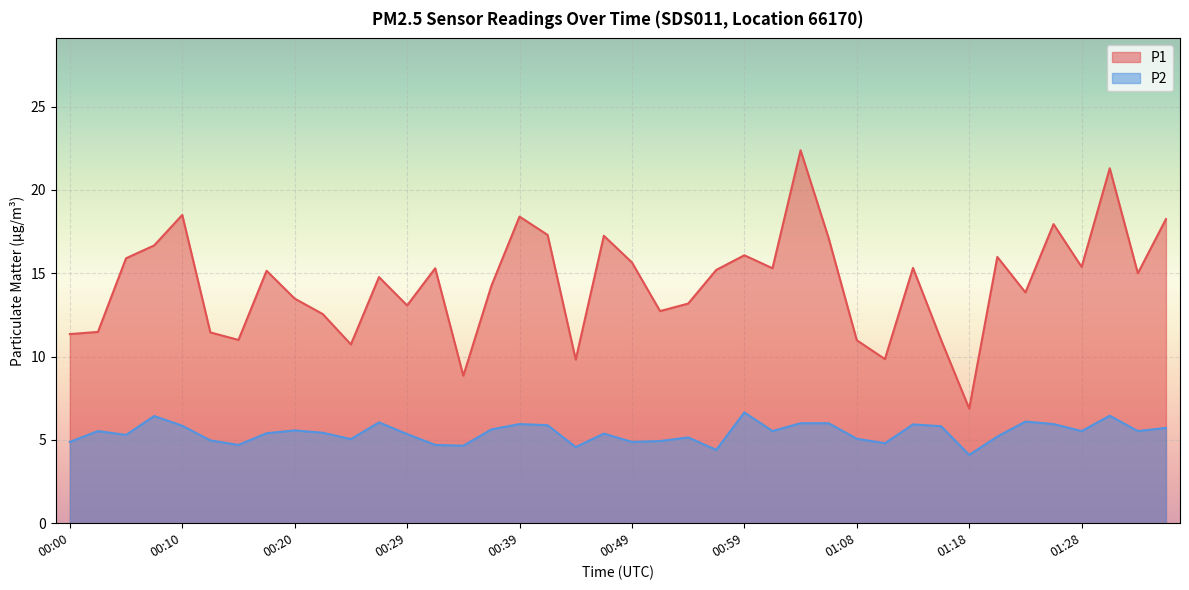

What position from the right is 01:33?

2